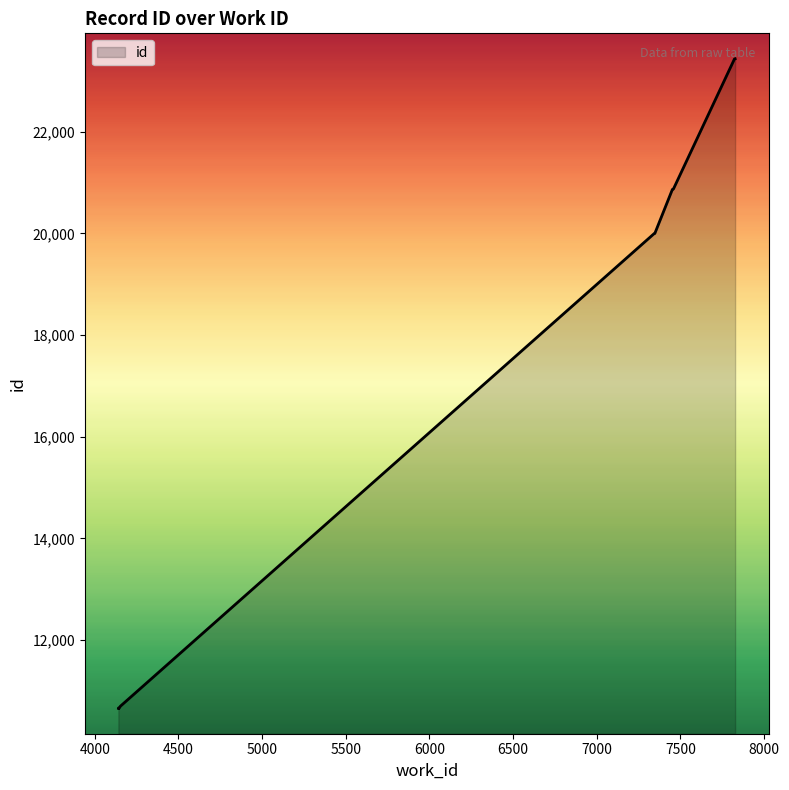

List the labels in order of value, largest first.

7827, 7823, 7458, 7452, 7347, 7342, 4153, 4141, 4145, 4141